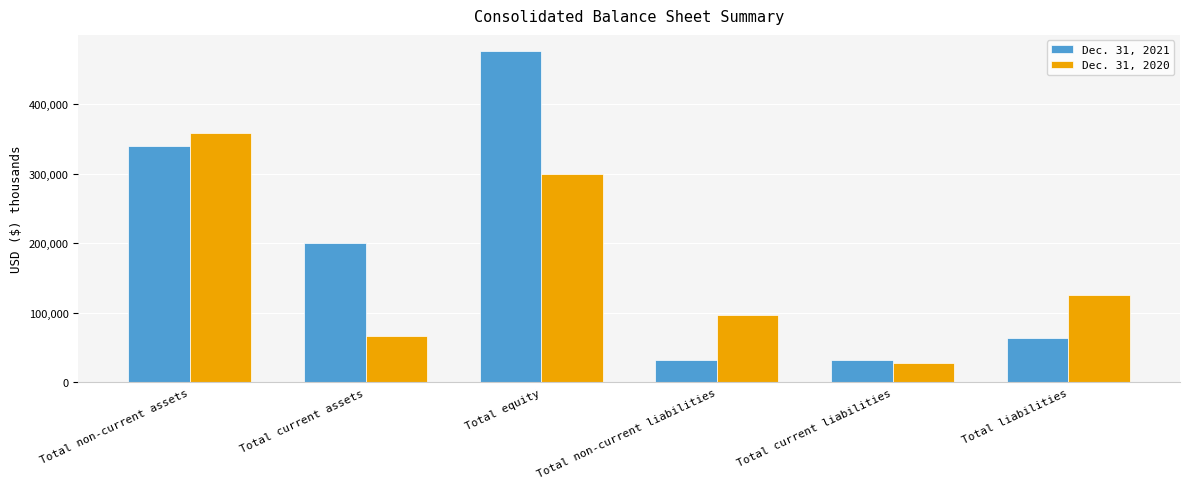

What is the value of the Dec. 31, 2020 bar at the 4th from the left?

97158